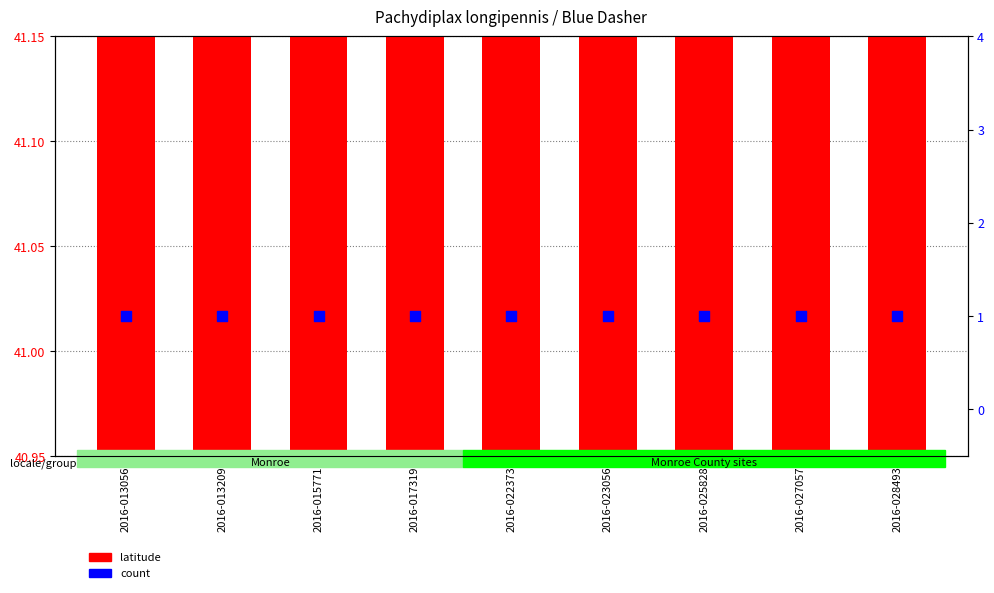

Which series has the largest Y range (max minus min)?

latitude